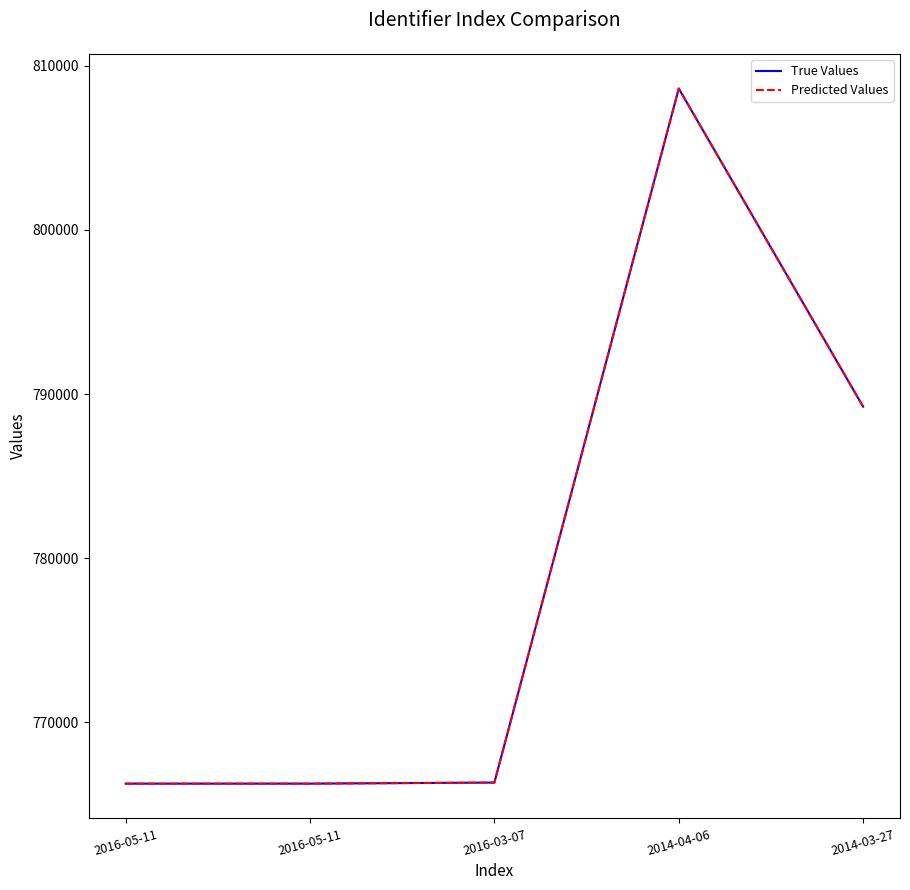

Does the chart display data point markers on the line(s)?

No